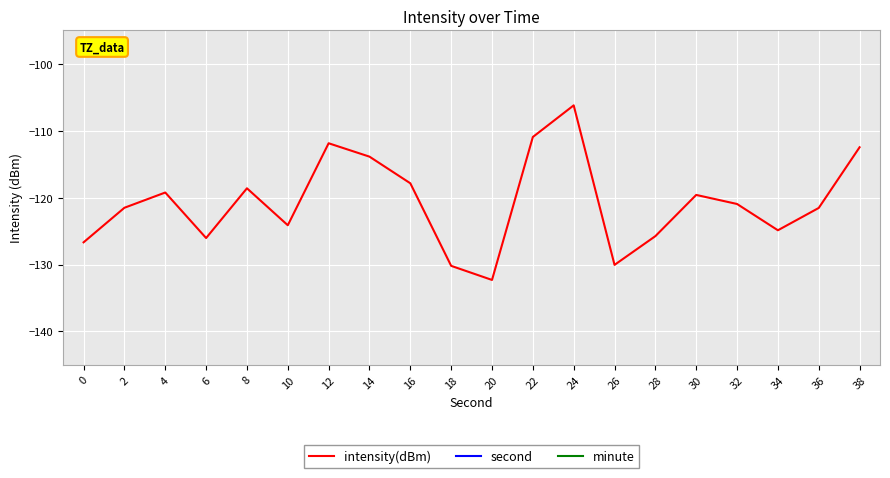

What is the difference between the highest and lowest values at 8?

126.6